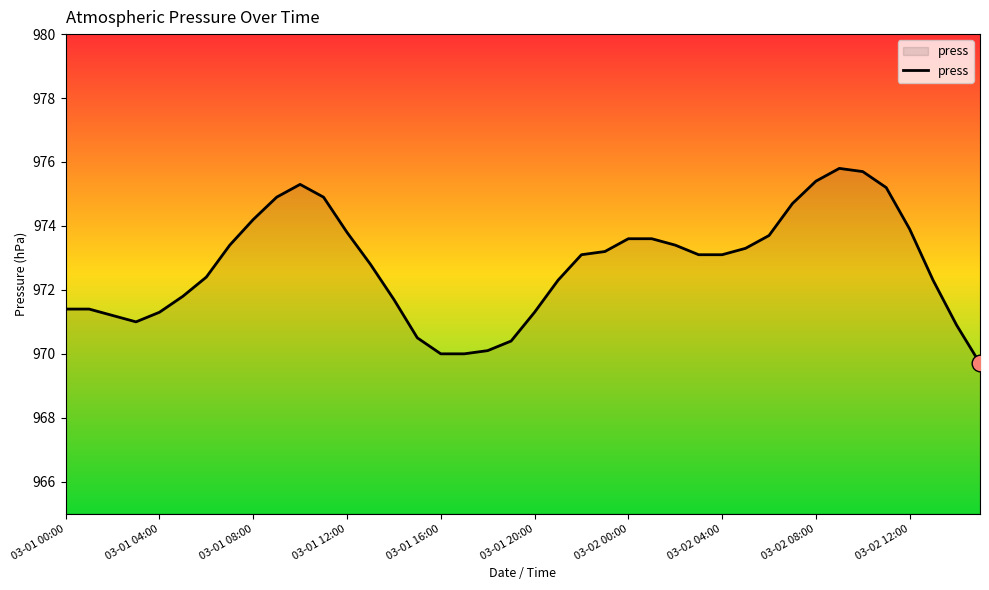

What is the greatest value displayed?

975.8